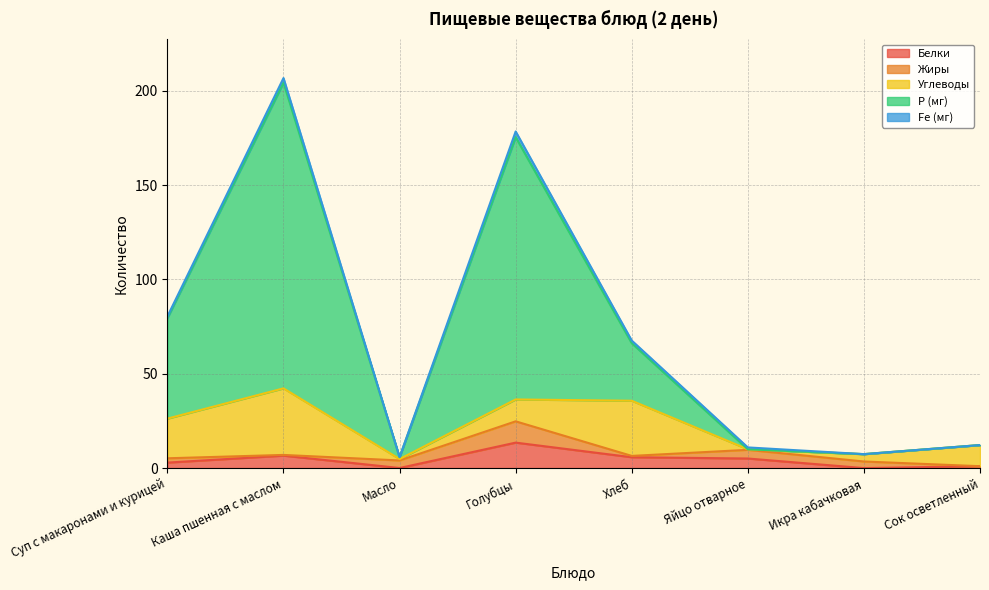

How many lines are shown in the chart?

5